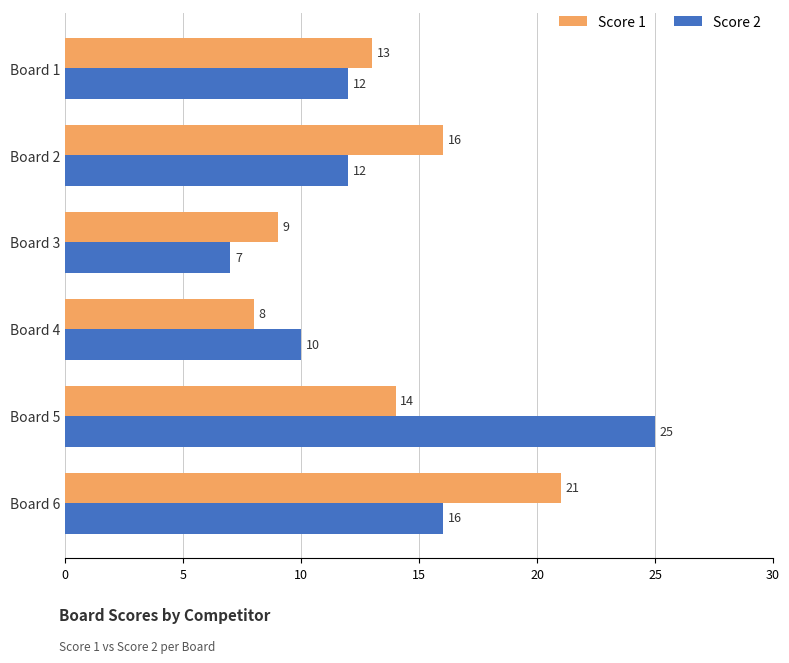

Which series has the largest range (max minus min)?

Score 2